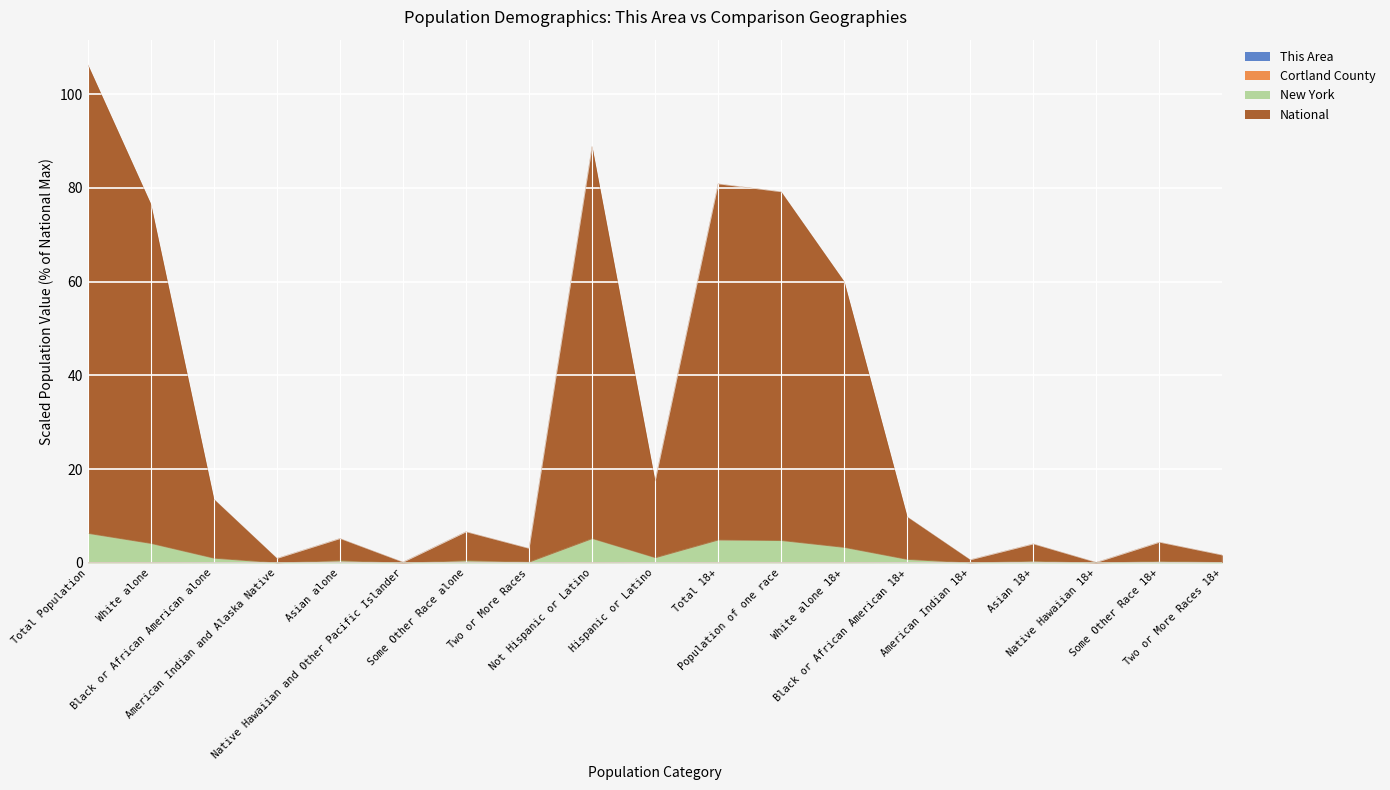

At which category does the chart reach its minimum across all series?

Native Hawaiian and Other Pacific Islander